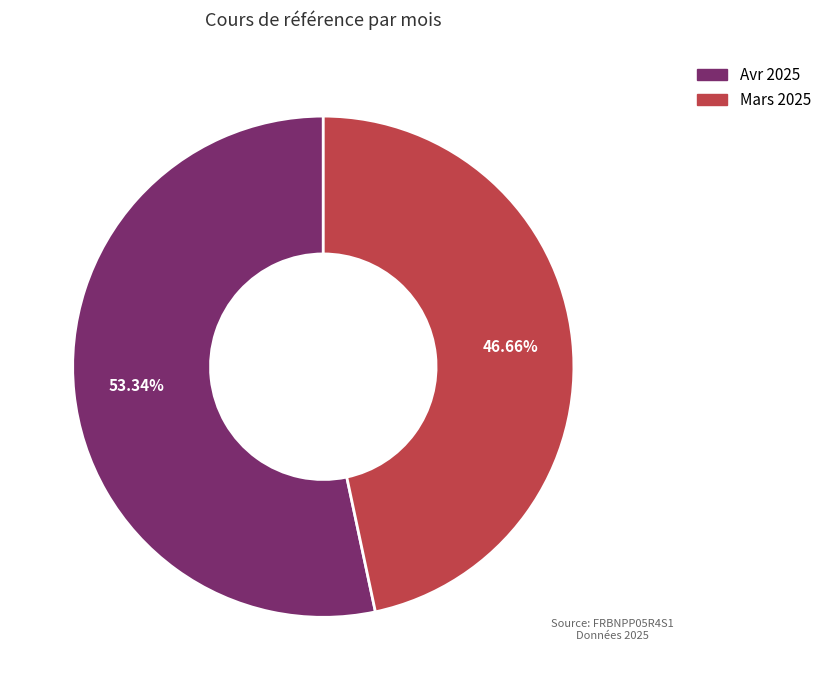

Does any single category account for the majority?

Yes